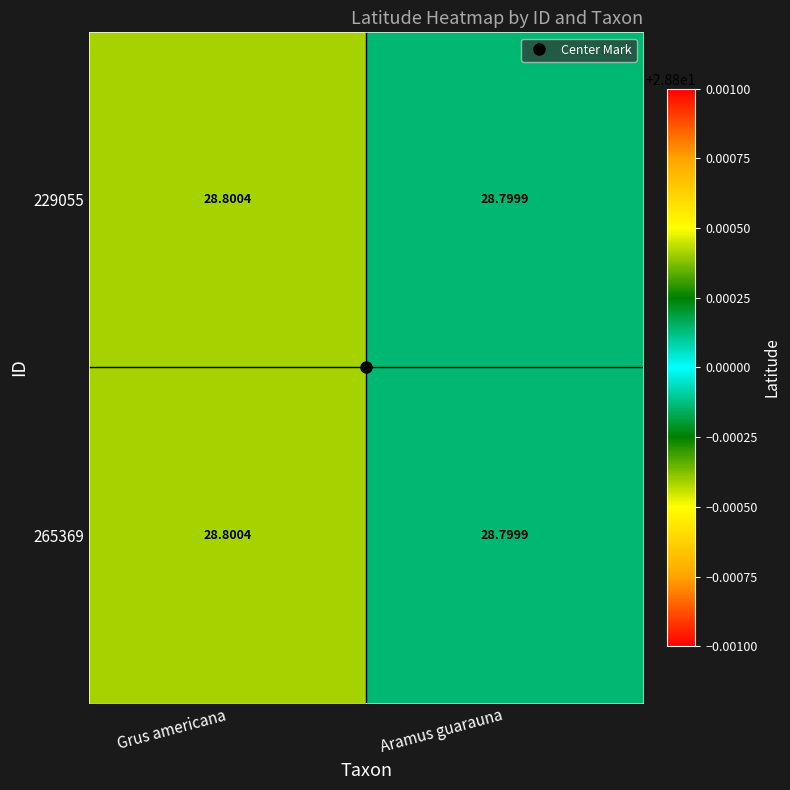

At which category is the sum across all series the highest?

Grus americana